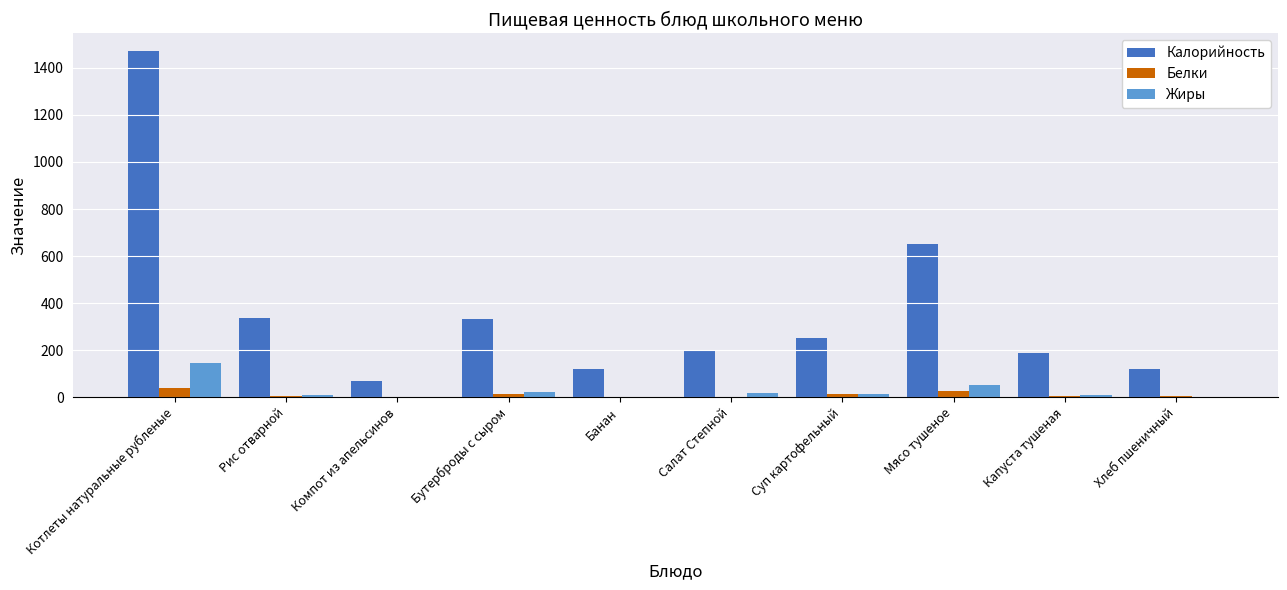

Where is Жиры nearest to the value 72?

Мясо тушеное